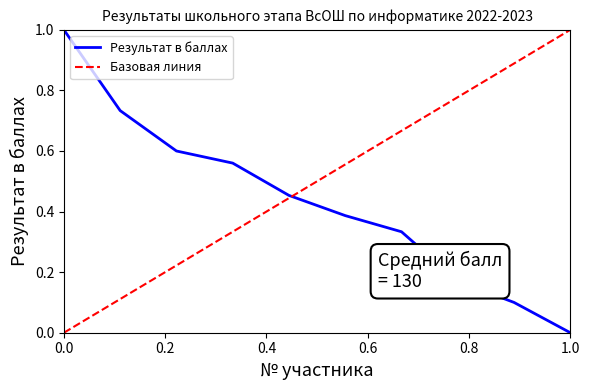

Which category has the lowest value in the Результат в баллах series?

1.0